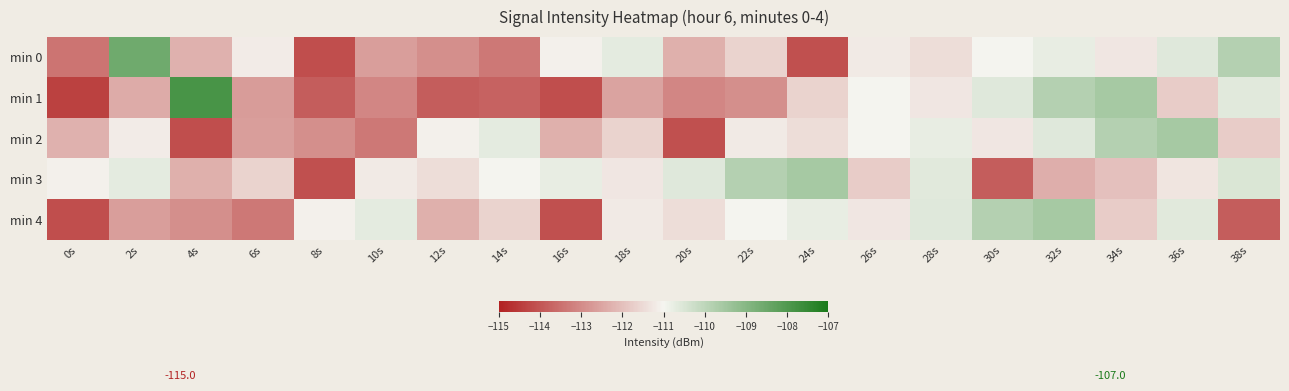

Reading left to right, list all the values displayed in this chart.

min 0: 0s=-113.4	2s=-108.6	4s=-112.3	6s=-111.2	8s=-114.1	10s=-112.6	12s=-112.9	14s=-113.4	16s=-111.1	18s=-110.7	20s=-112.3	22s=-111.6	24s=-114.1	26s=-111.2	28s=-111.5	30s=-111.0	32s=-110.8	34s=-111.3	36s=-110.6	38s=-109.8
min 1: 0s=-114.4	2s=-112.4	4s=-107.9	6s=-112.7	8s=-113.8	10s=-113.1	12s=-113.9	14s=-113.8	16s=-114.1	18s=-112.5	20s=-113.1	22s=-112.9	24s=-111.6	26s=-111.0	28s=-111.3	30s=-110.6	32s=-109.8	34s=-109.6	36s=-111.8	38s=-110.6
min 2: 0s=-112.3	2s=-111.2	4s=-114.1	6s=-112.6	8s=-112.9	10s=-113.4	12s=-111.1	14s=-110.7	16s=-112.3	18s=-111.6	20s=-114.1	22s=-111.2	24s=-111.5	26s=-111.0	28s=-110.8	30s=-111.3	32s=-110.6	34s=-109.8	36s=-109.6	38s=-111.8
min 3: 0s=-111.1	2s=-110.7	4s=-112.3	6s=-111.6	8s=-114.1	10s=-111.2	12s=-111.5	14s=-111.0	16s=-110.8	18s=-111.3	20s=-110.6	22s=-109.8	24s=-109.6	26s=-111.8	28s=-110.6	30s=-113.8	32s=-112.3	34s=-112.0	36s=-111.3	38s=-110.5
min 4: 0s=-114.1	2s=-112.6	4s=-112.9	6s=-113.4	8s=-111.1	10s=-110.7	12s=-112.3	14s=-111.6	16s=-114.1	18s=-111.2	20s=-111.5	22s=-111.0	24s=-110.8	26s=-111.3	28s=-110.6	30s=-109.8	32s=-109.6	34s=-111.8	36s=-110.6	38s=-113.8